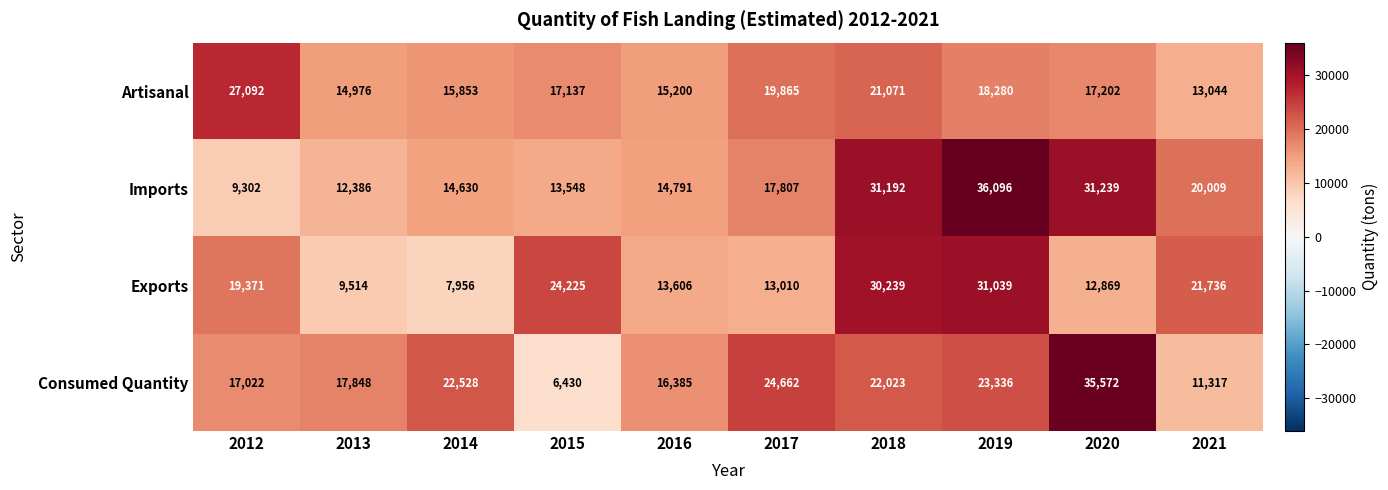

List the series in order of their peak value, highest first.

Imports, Consumed Quantity, Exports, Artisanal